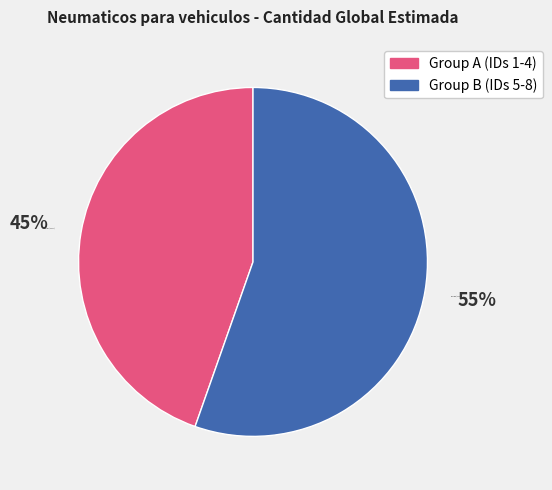

To the nearest percent, what percentage of the pie is Group A (IDs 1-4)?

45%